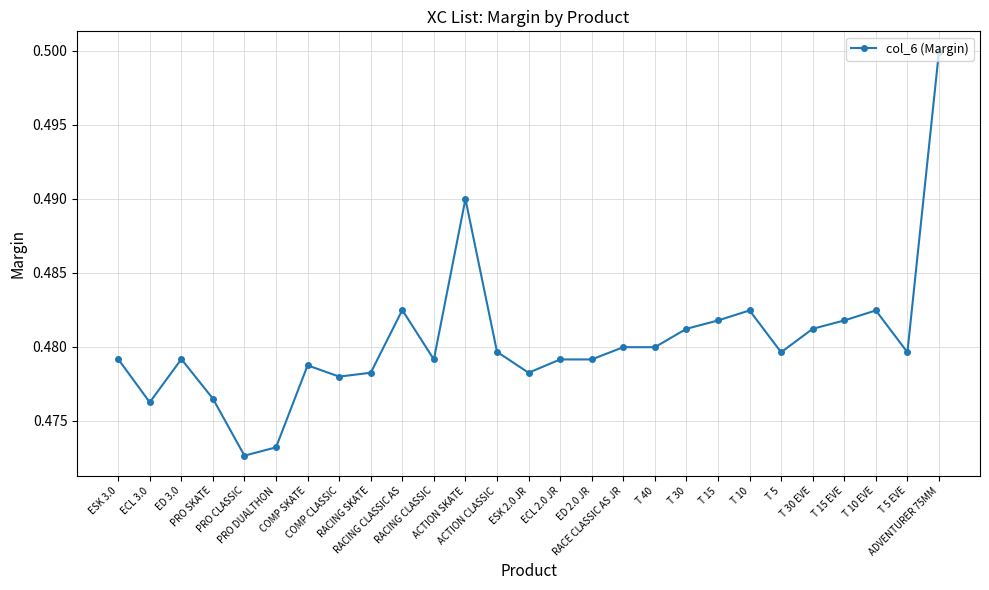

Count the values in the range 0 to 1.

27